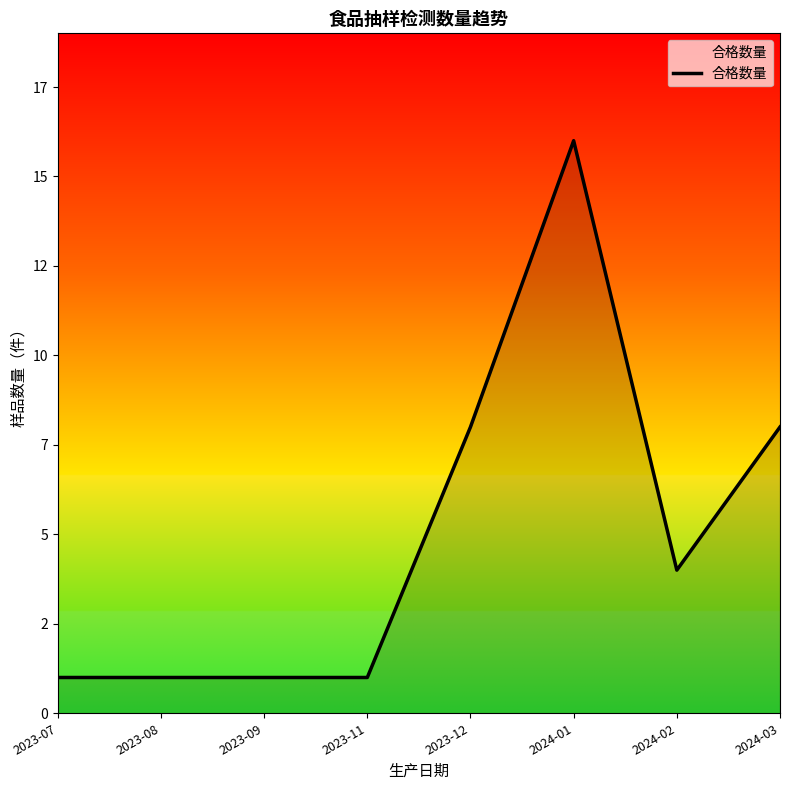

What is the smallest value displayed?

1